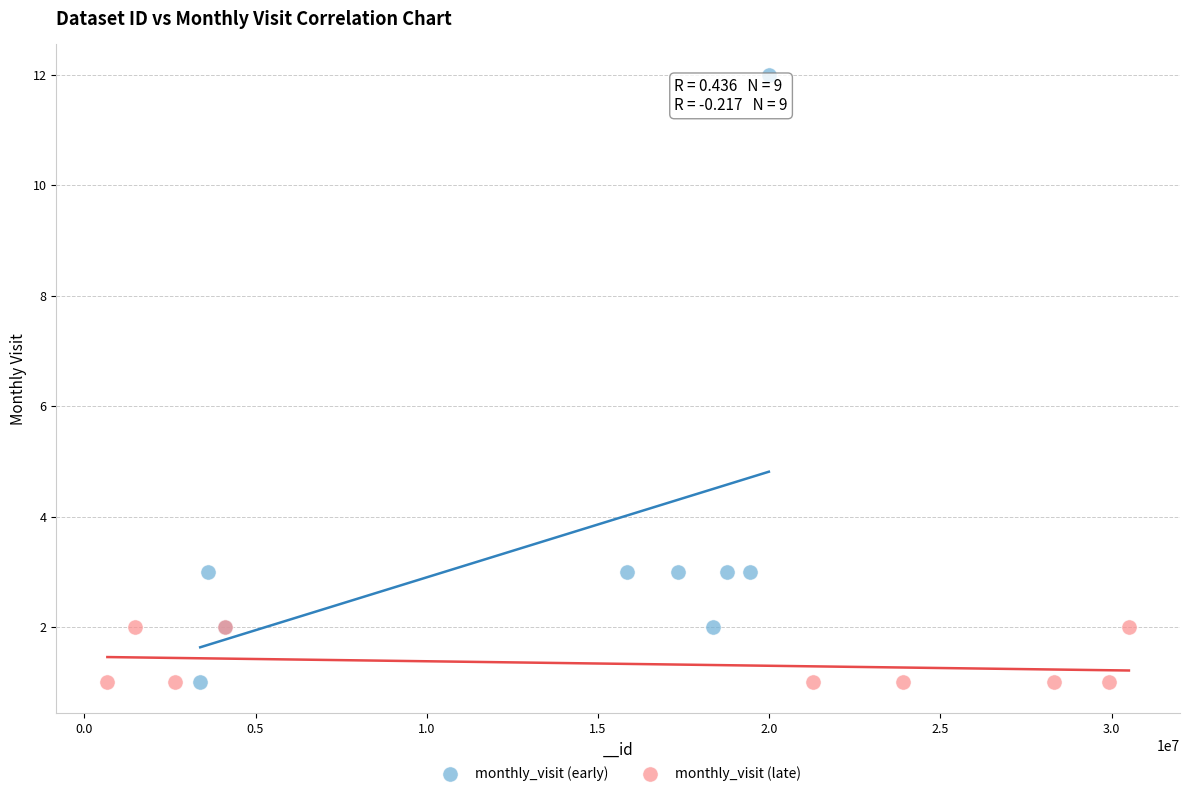

Which series contains the highest Y value?

monthly_visit (early)